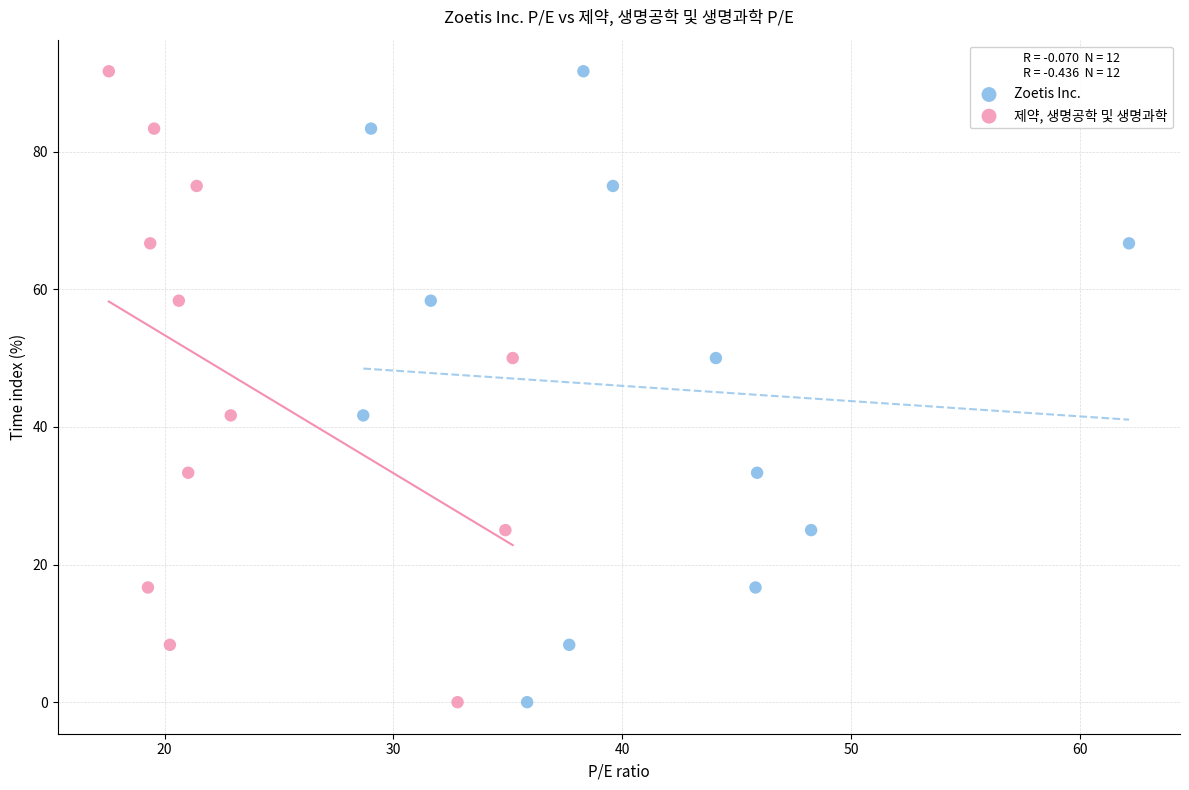

What are all the series names shown in the legend?

Zoetis Inc., 제약, 생명공학 및 생명과학